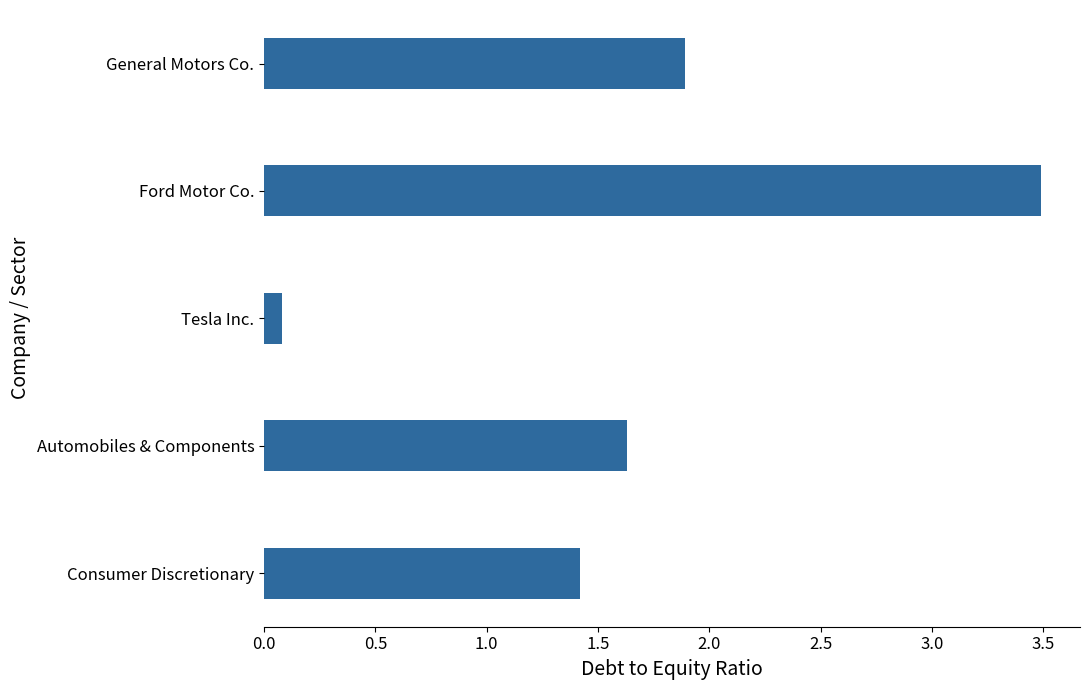

Which has a higher value, Consumer Discretionary or General Motors Co.?

General Motors Co.